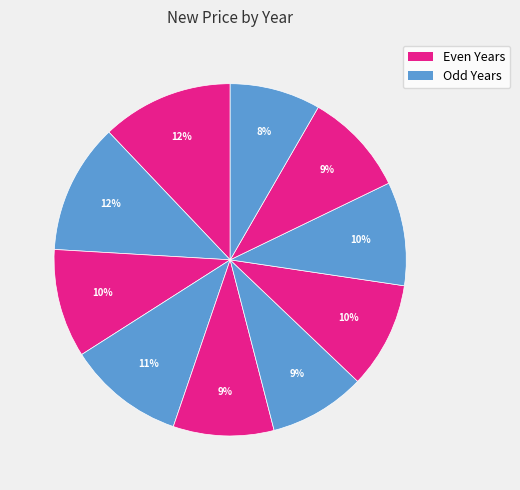

Which slice is the smallest?

2013